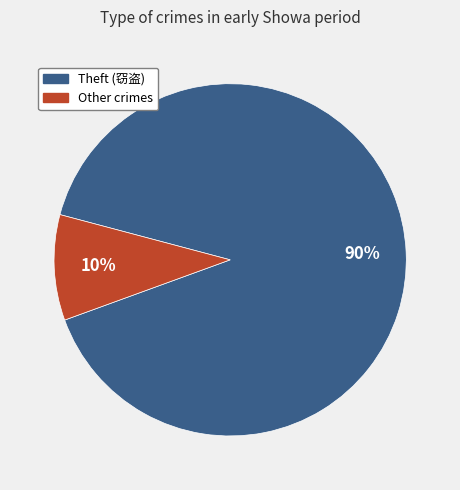

True or false: Theft (窃盗) accounts for 84% of the total.

False